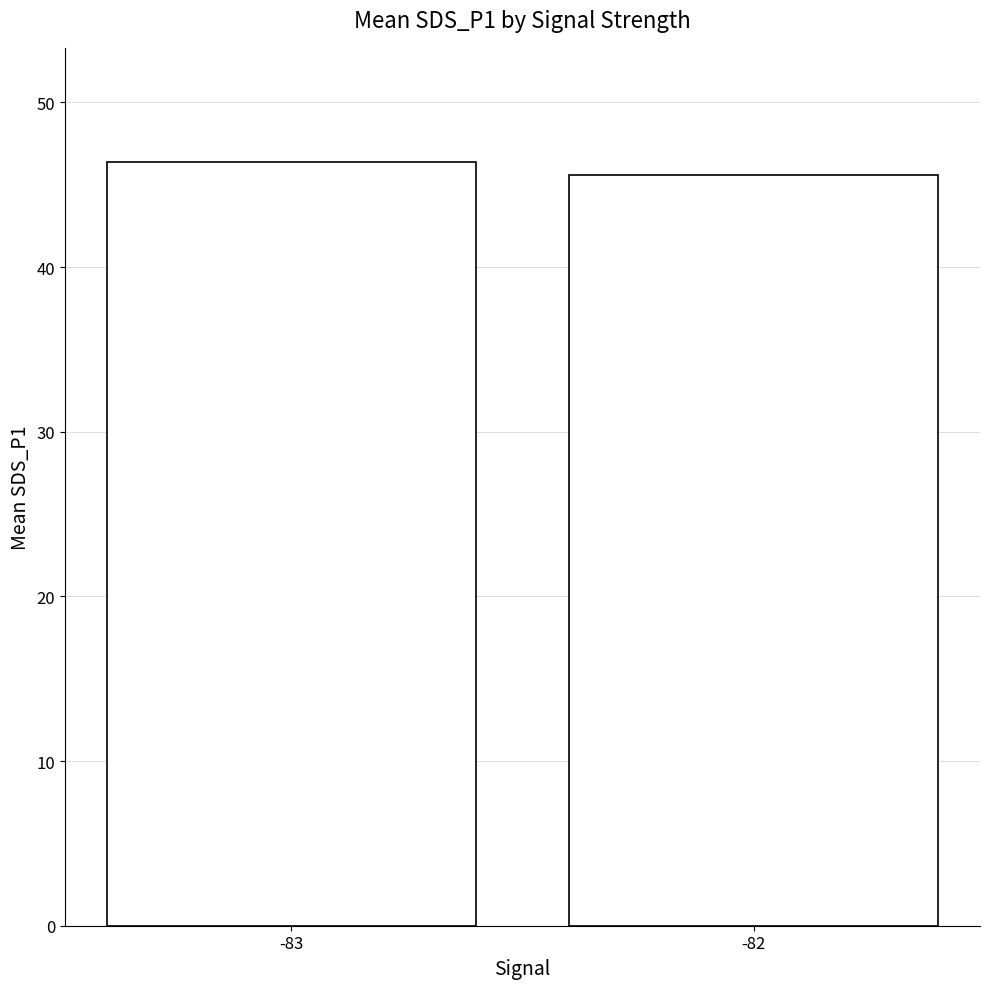

Which category has the lowest value across all series?

-82